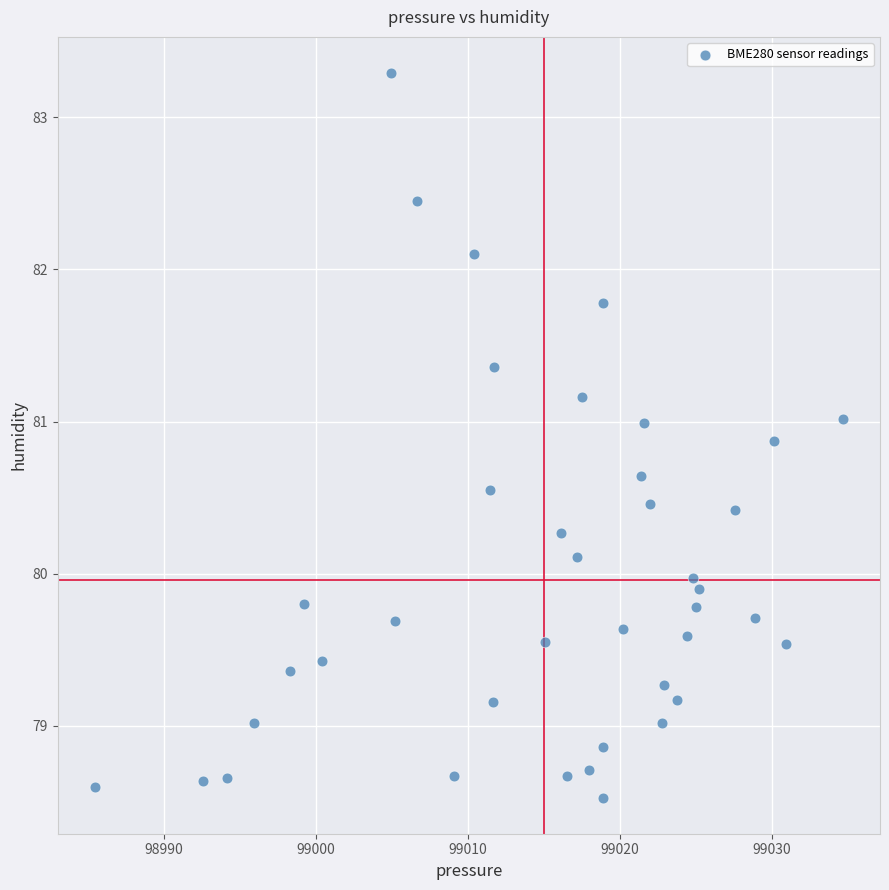

What is the range of X values (max minus min)?

49.1